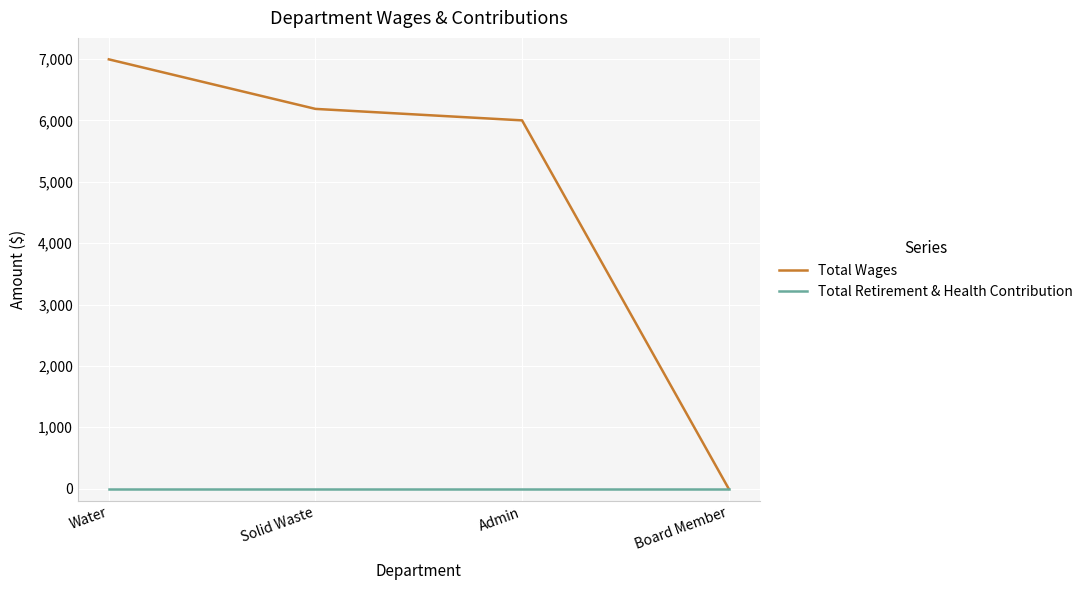

What is the difference between the highest and lowest values at Solid Waste?

6187